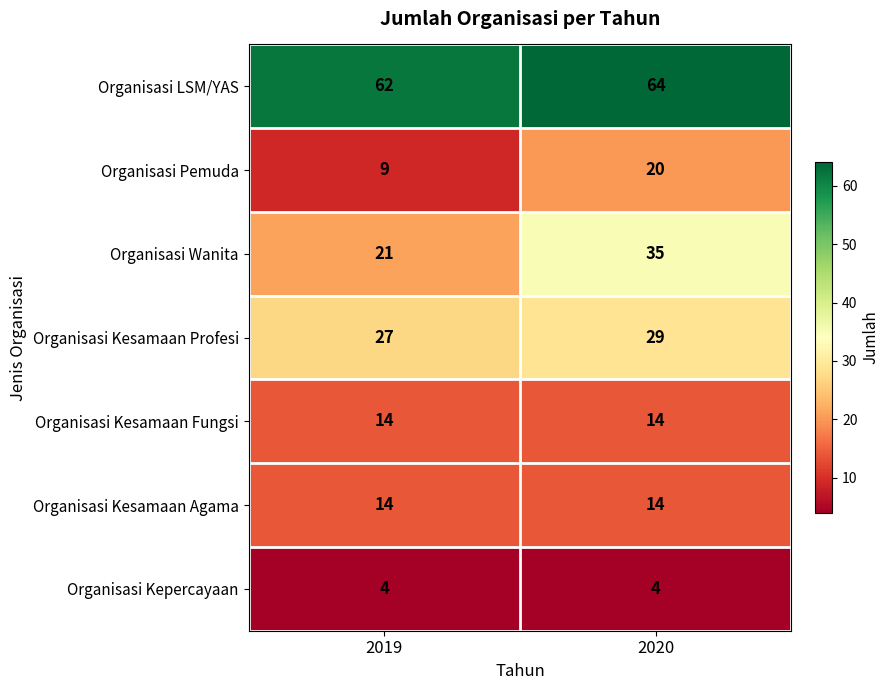

The value of Organisasi Pemuda at 2019 is 9. True or false?

True